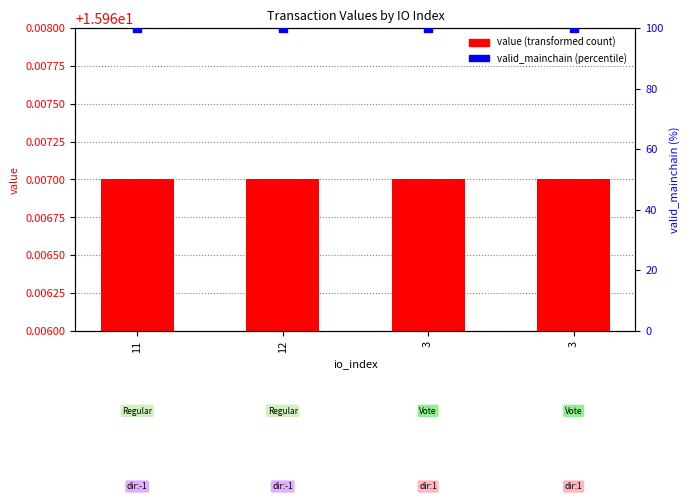

Which series reaches the maximum Y coordinate?

valid_mainchain